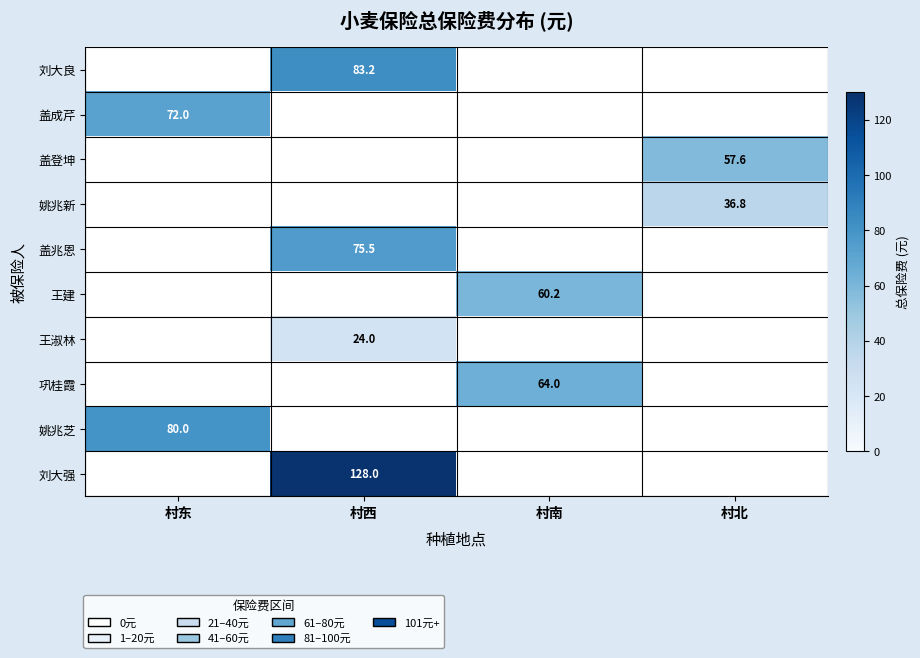

What is the total value across all series at 村北?

94.4